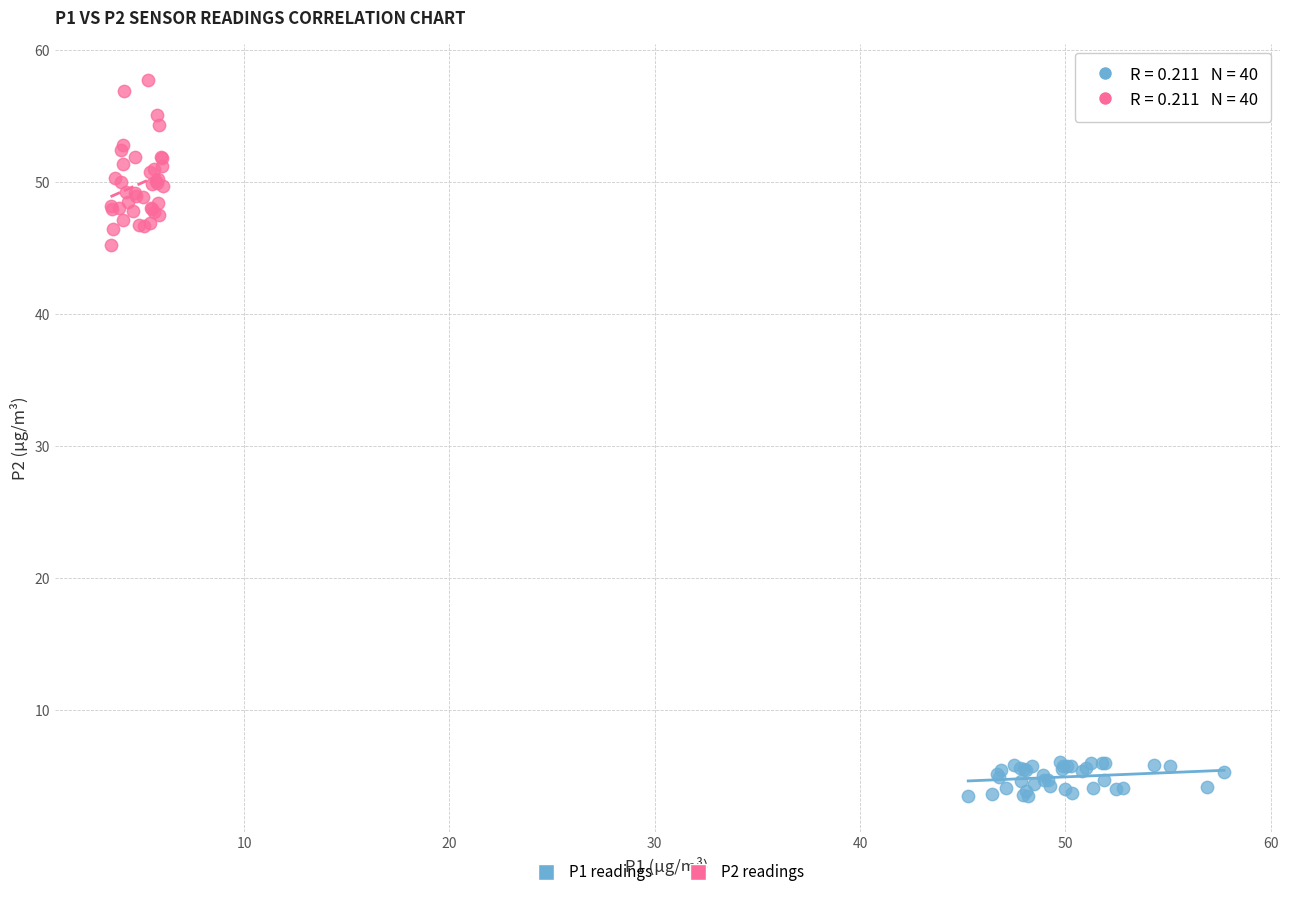

Which series reaches the maximum Y coordinate?

P2 readings